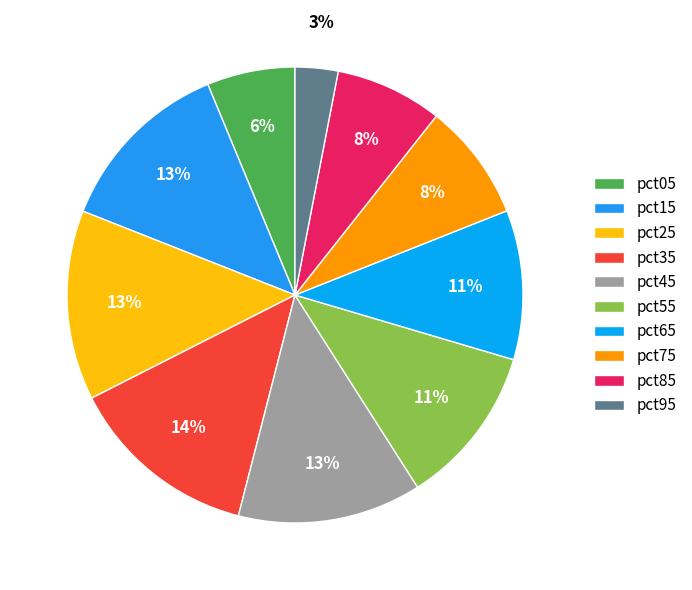

Count the number of slices in the pie.

10